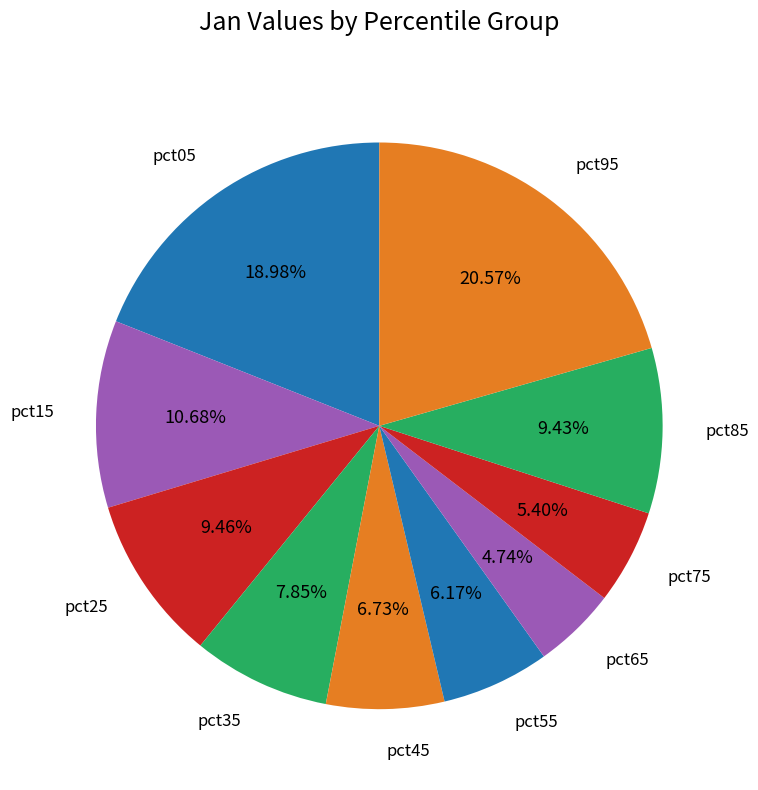

How many slices are in this pie chart?

10